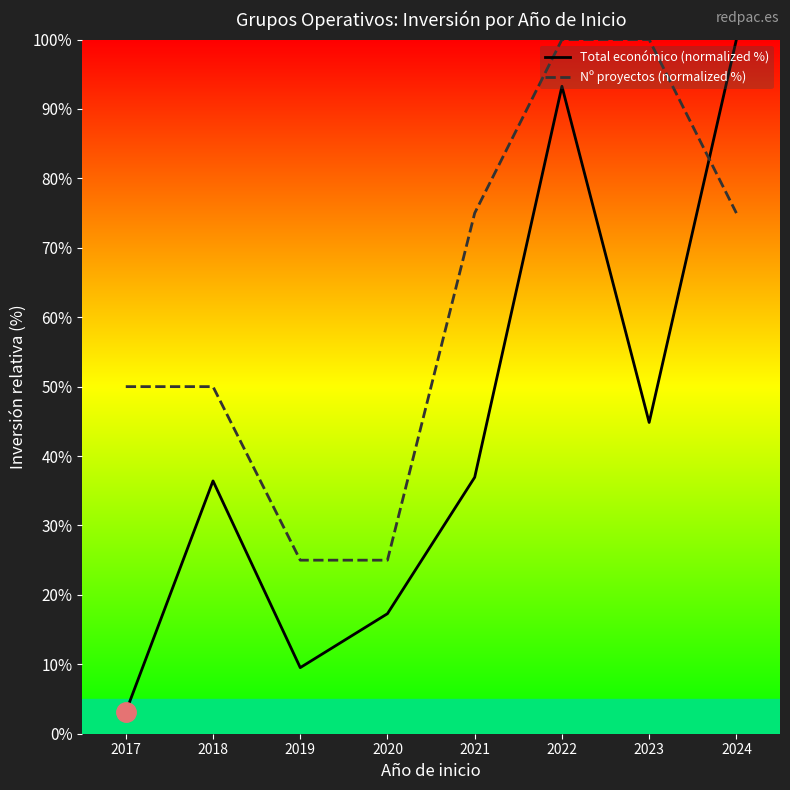

After their last crossing, which series has the higher values: Nº proyectos (normalized %) or Total económico (normalized %)?

Total económico (normalized %)